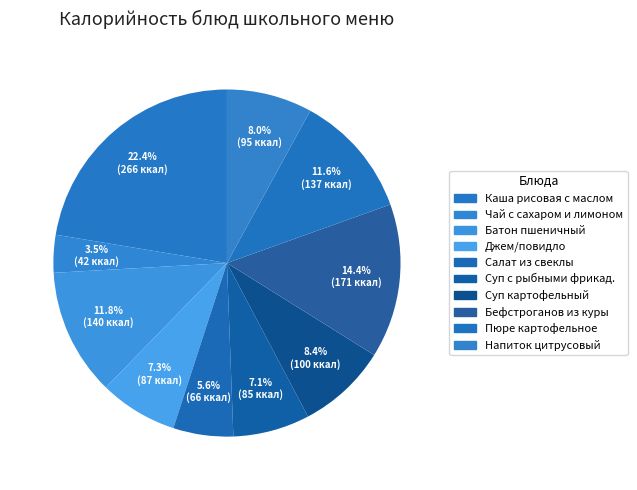

What percentage is the Суп с рыбными фрикад. slice, to the nearest percent?

7%